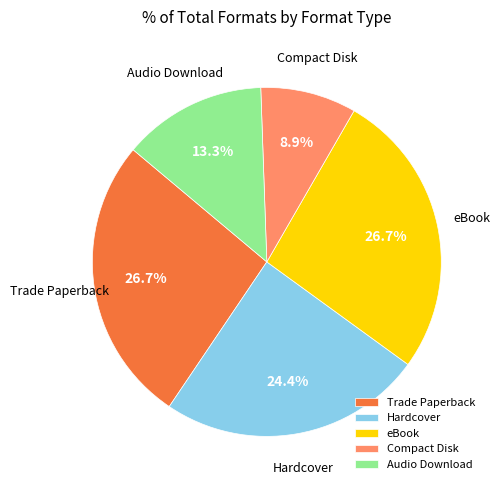

What is the total percentage of Compact Disk and Trade Paperback?

35.6%